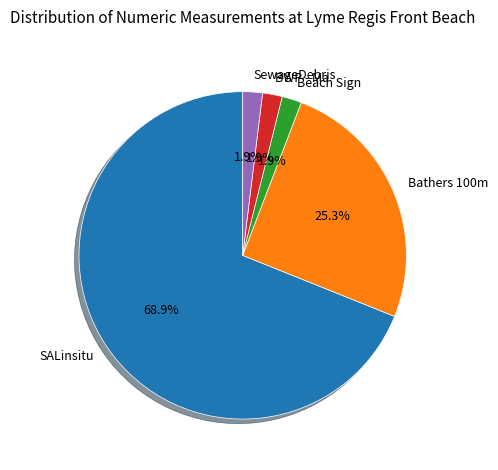

To the nearest percent, what is the difference between the Beach Sign and Bathers 100m slice percentages?

23%